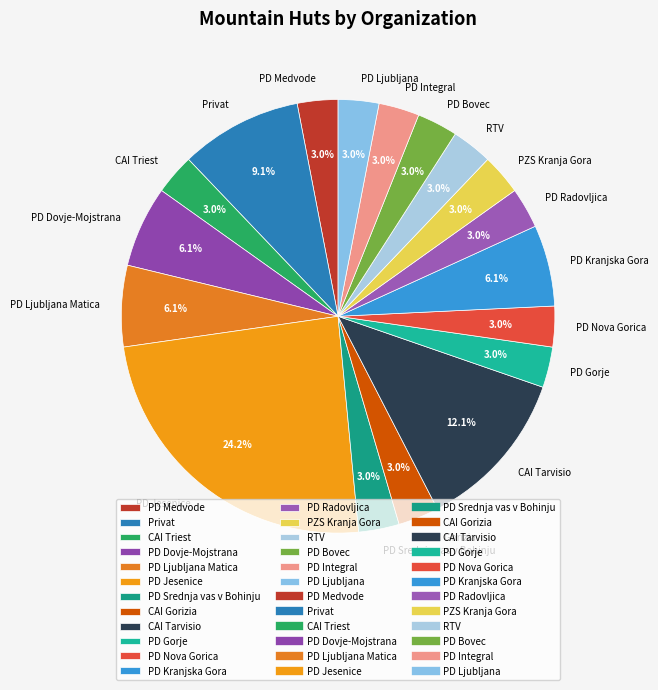

True or false: PD Srednja vas v Bohinju accounts for 3% of the total.

True